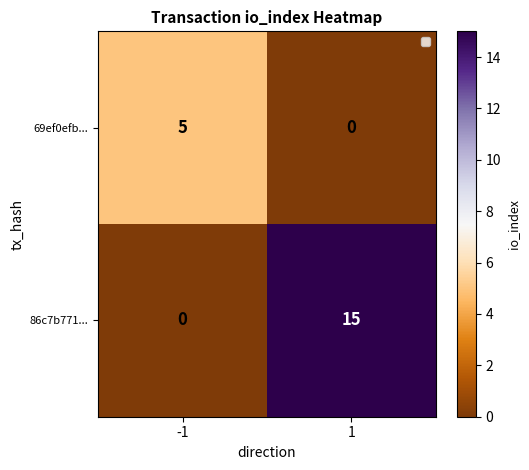

What is the sum of the 69ef0efb... values at -1 and 1?

5